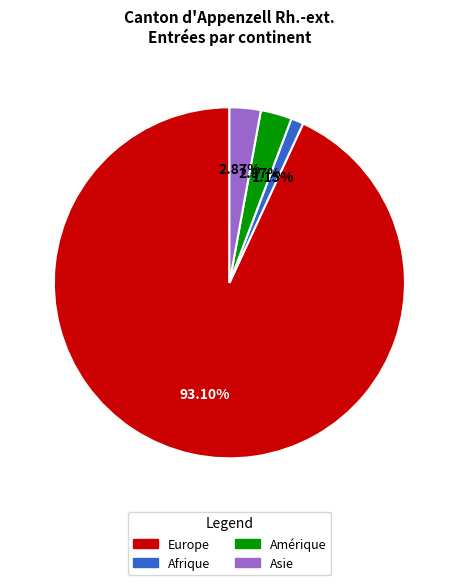

Is there any slice that represents more than half of the pie?

Yes